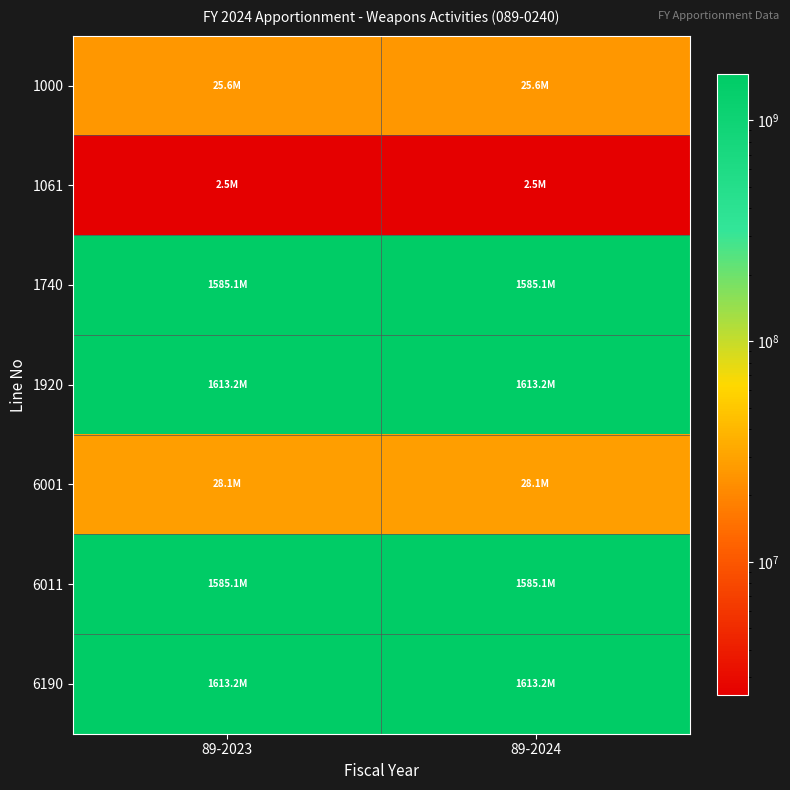

How many data points does each series have?

2